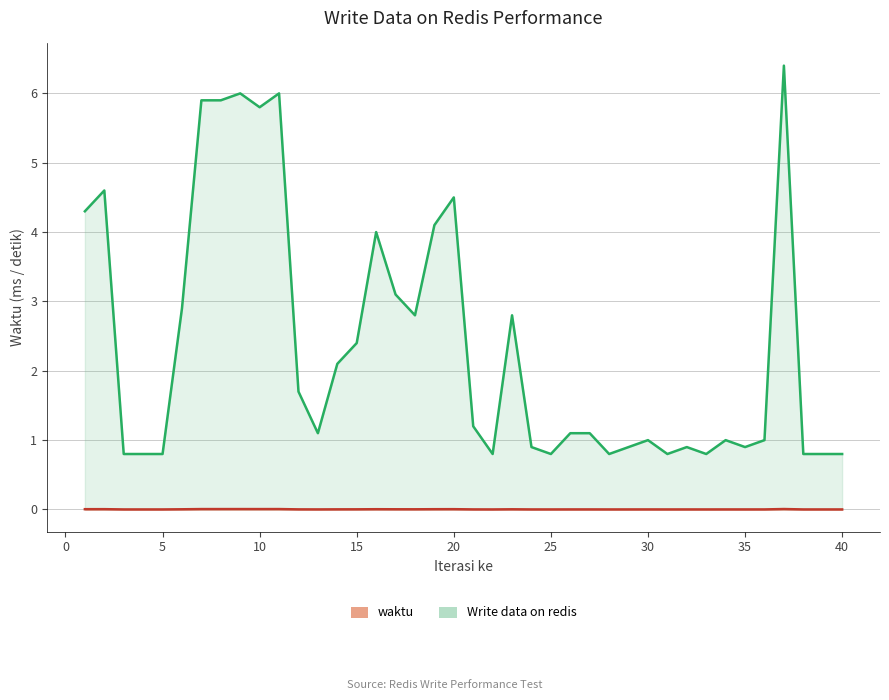

Where is the first local minimum for waktu?

10